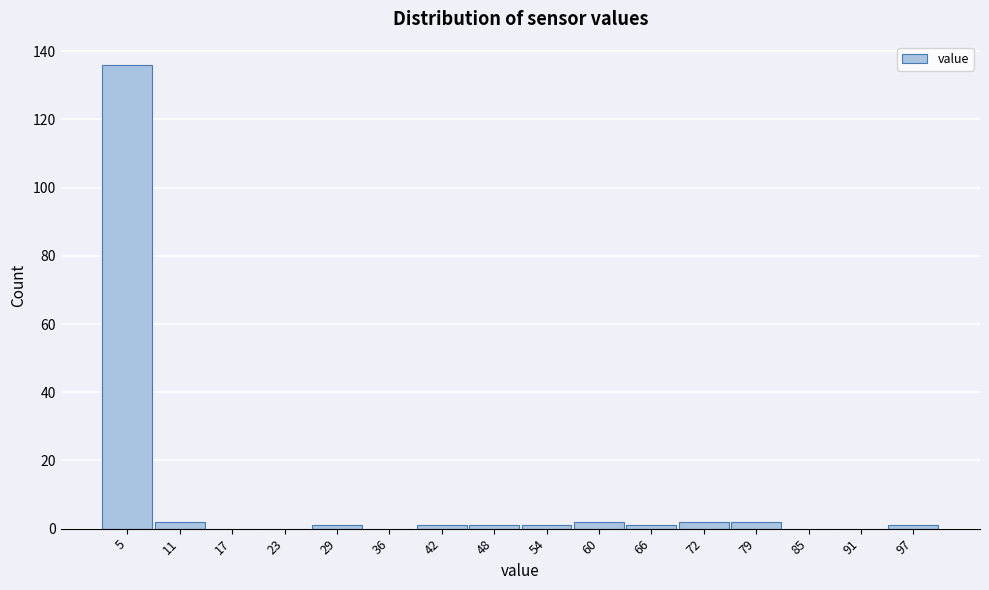

Reading left to right, list all the values displayed in this chart.

5=136	11=2	17=0	23=0	29=1	36=0	42=1	48=1	54=1	60=2	66=1	72=2	79=2	85=0	91=0	97=1